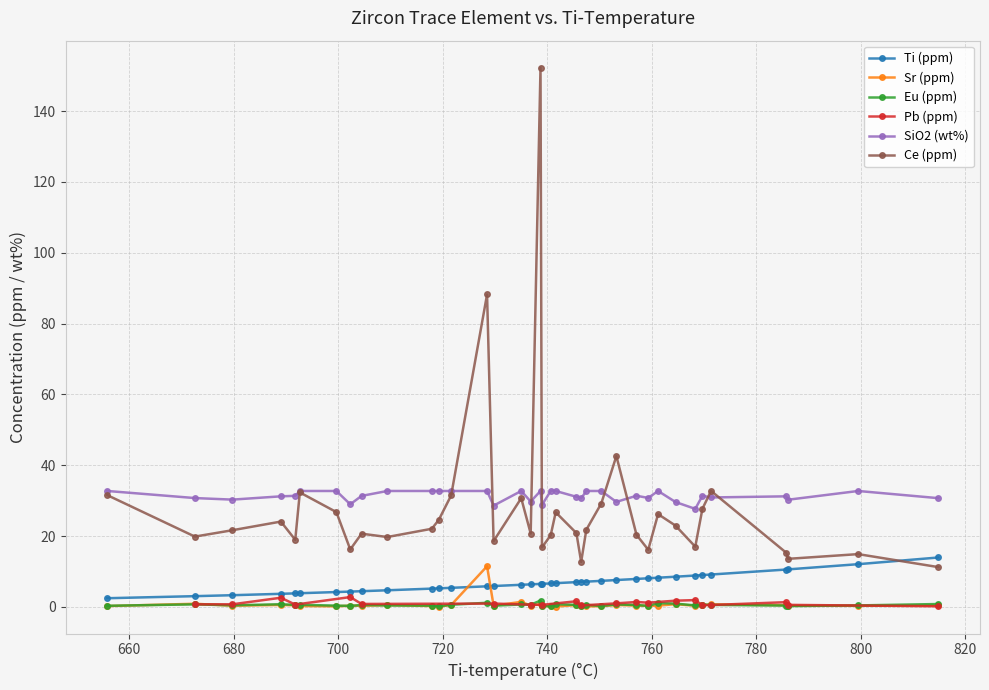

How many interior local peaks (higher than both neighbors) does the data have?

12